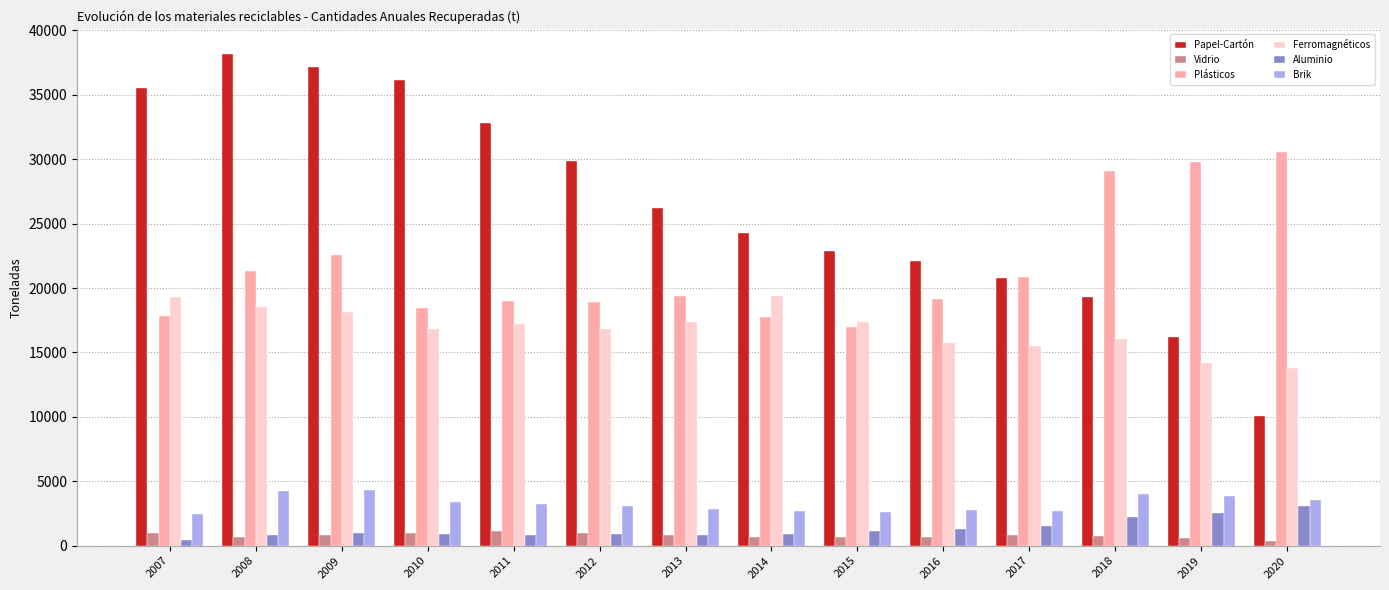

The value of Plásticos at 2007 is 17798.6. True or false?

True